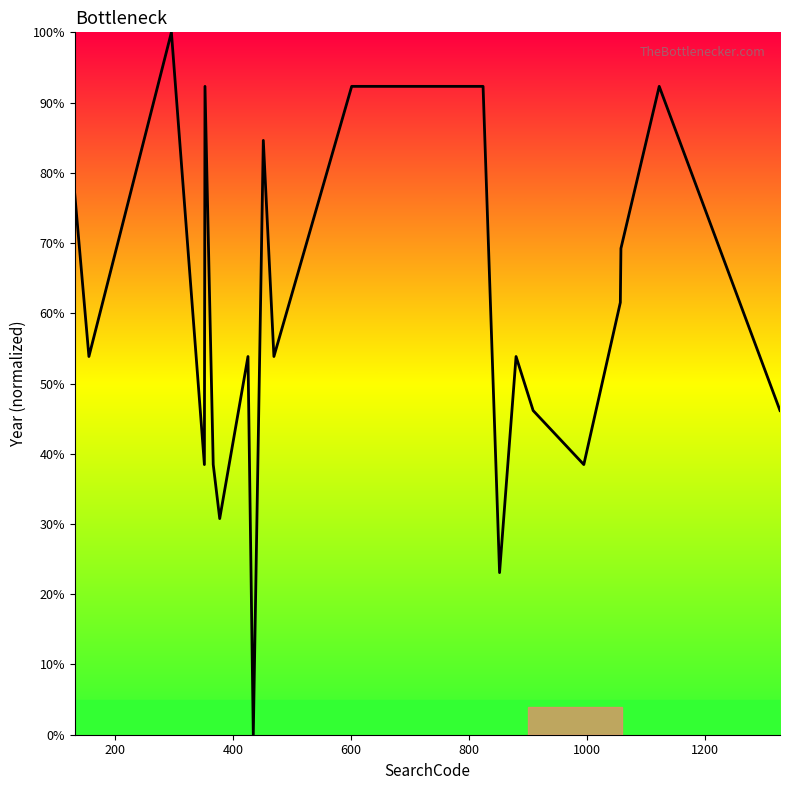

What is the maximum value shown in the chart?

100.0